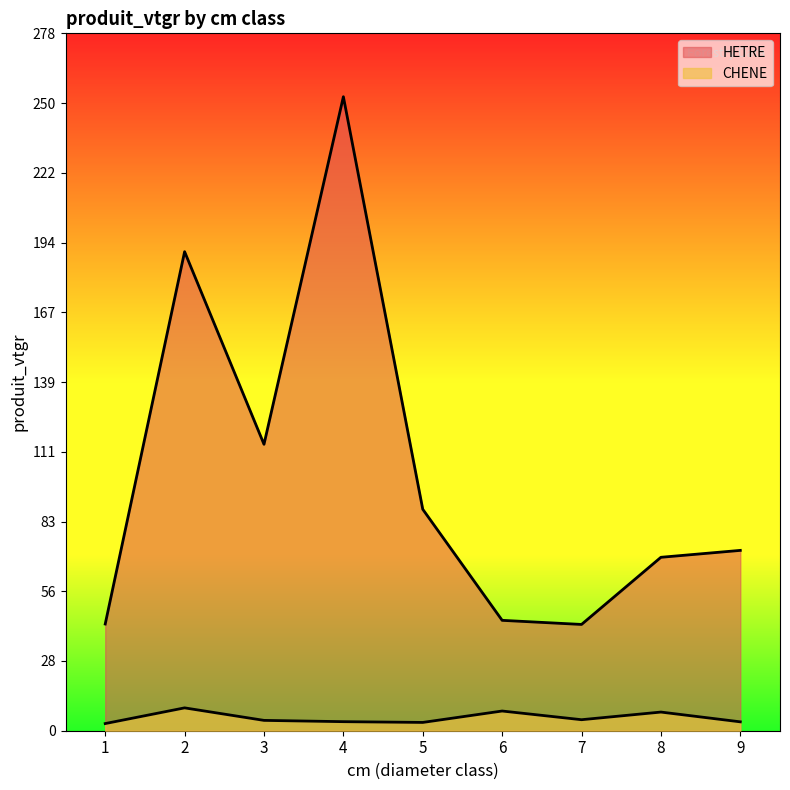

What are all the series names shown in the legend?

CHENE, HETRE